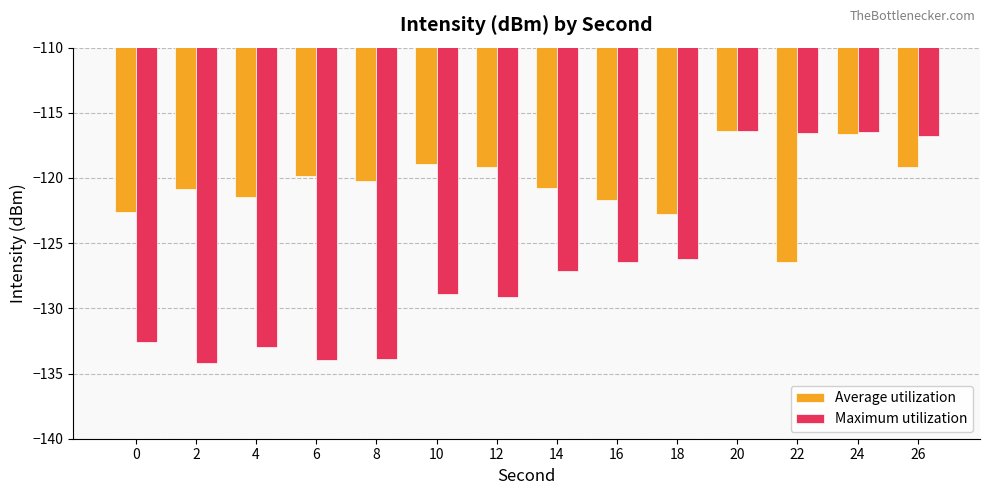

What is the minimum value shown in the chart?

-134.2